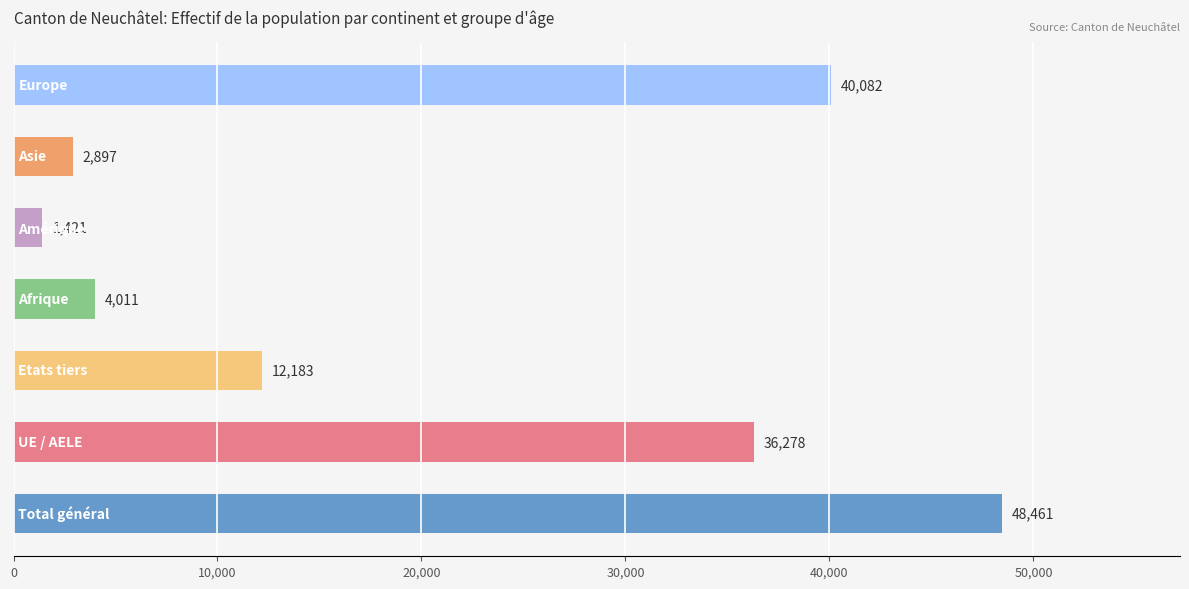

What is the sum of all values?

145333